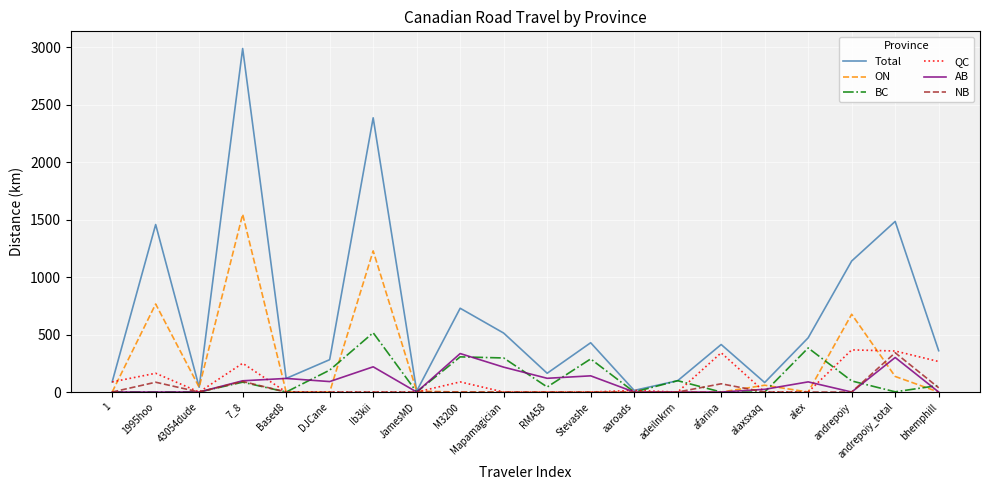

How many series are shown in this chart?

6